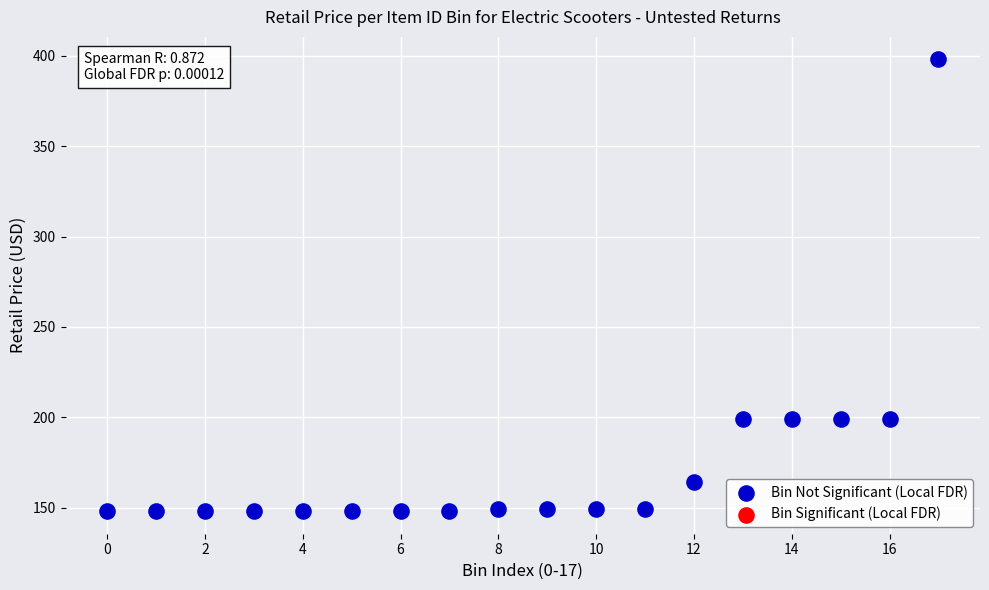

What is the range of Y values (max minus min)?

250